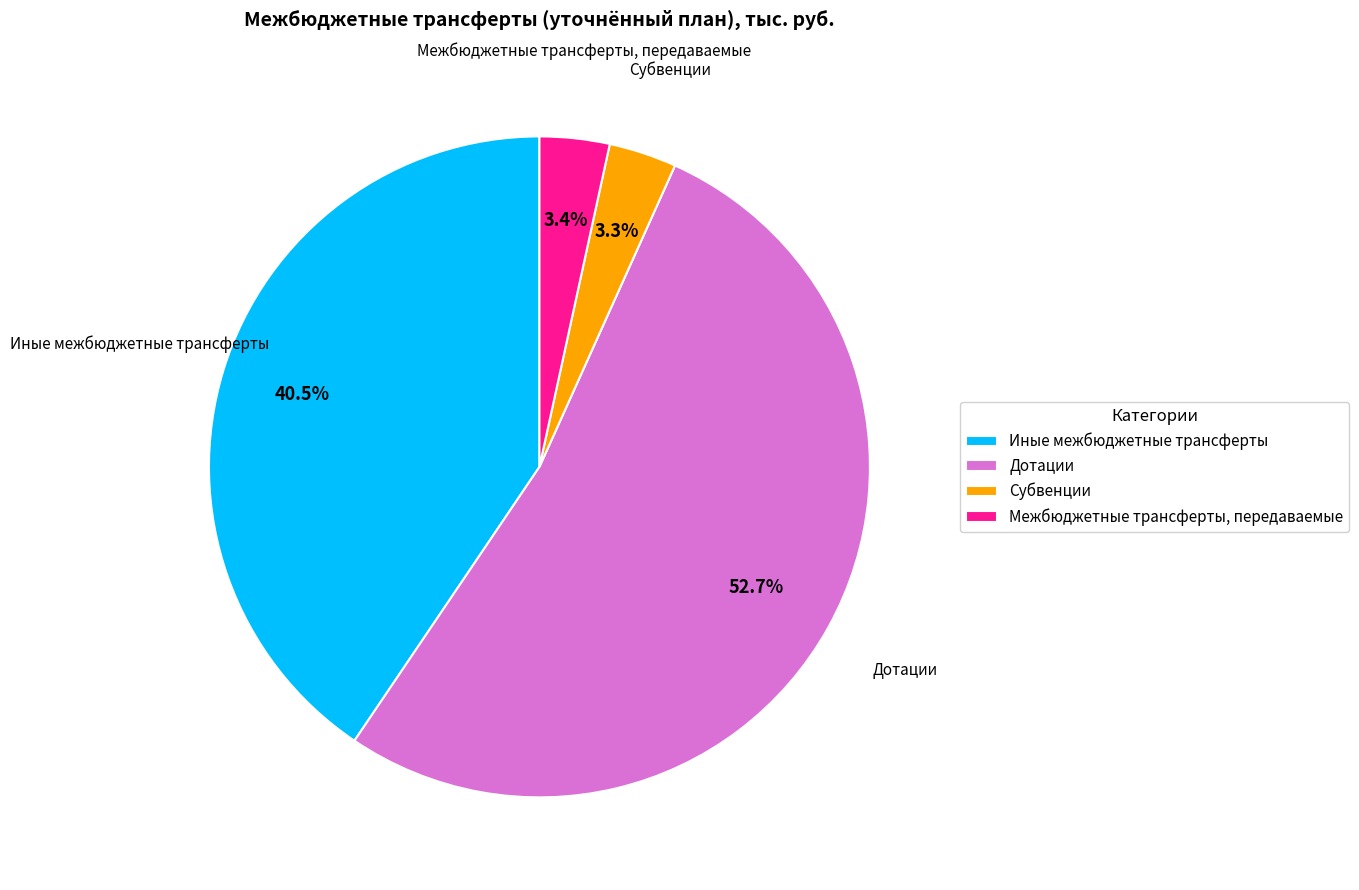

Is it true that Субвенции is 3% of the pie?

True